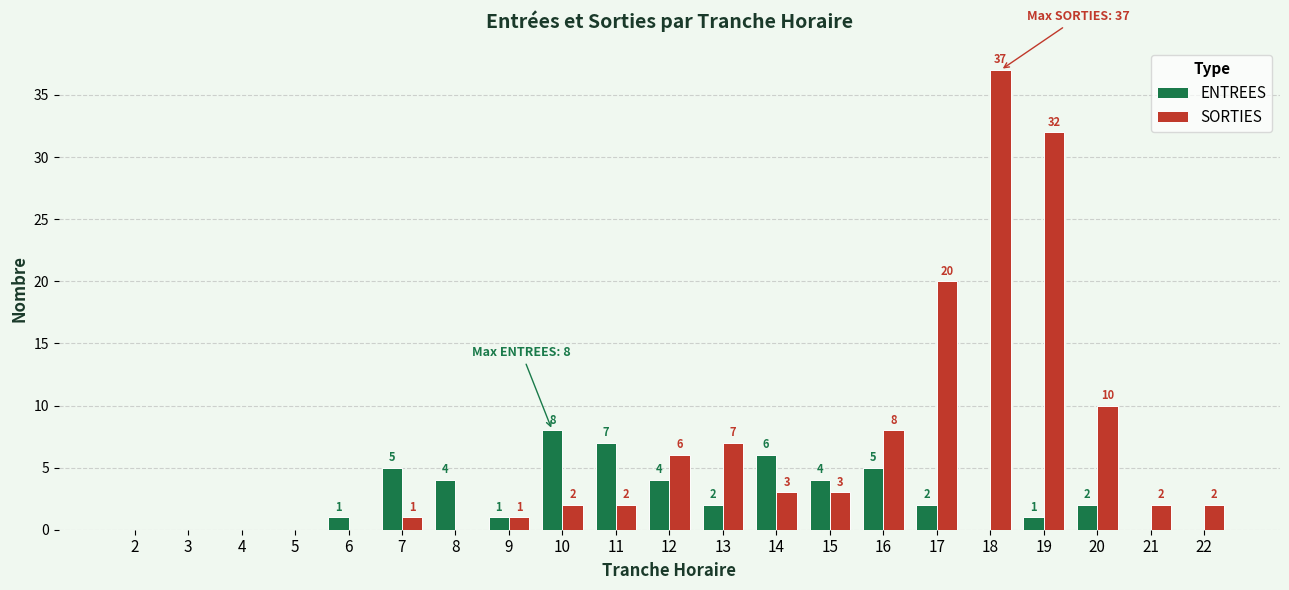

What is the difference between the SORTIES values at 2 and 10?

2